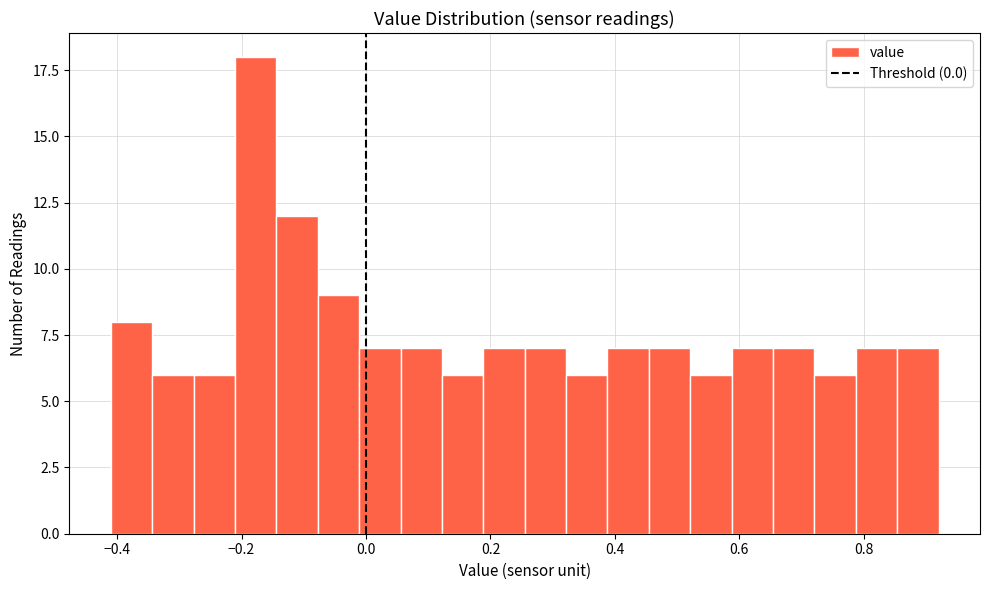

Read against the x-axis, roughly where is the centre of the tallest bar?

-0.18